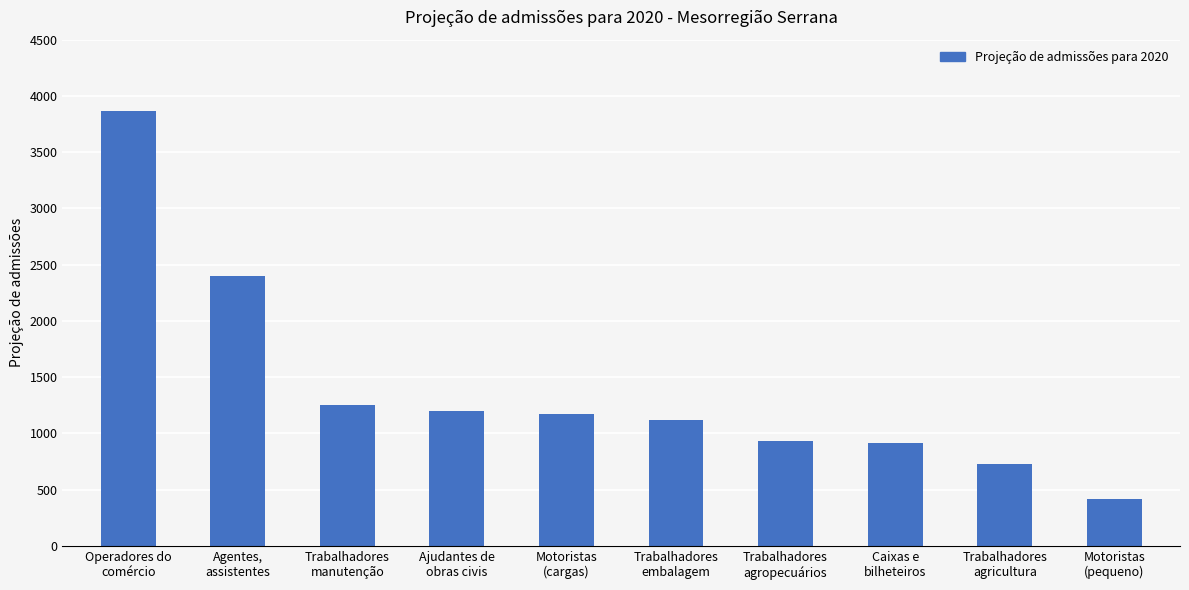

What is the sum of all values?

14006.5